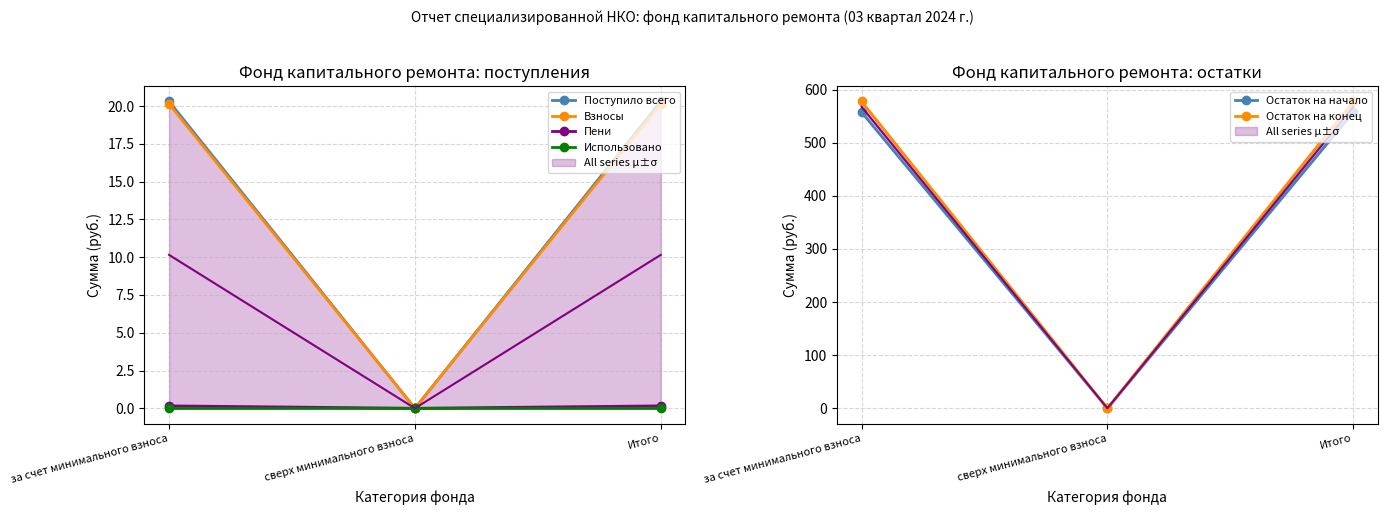

At which label does Остаток на конец first exceed 577?

за счет минимального взноса